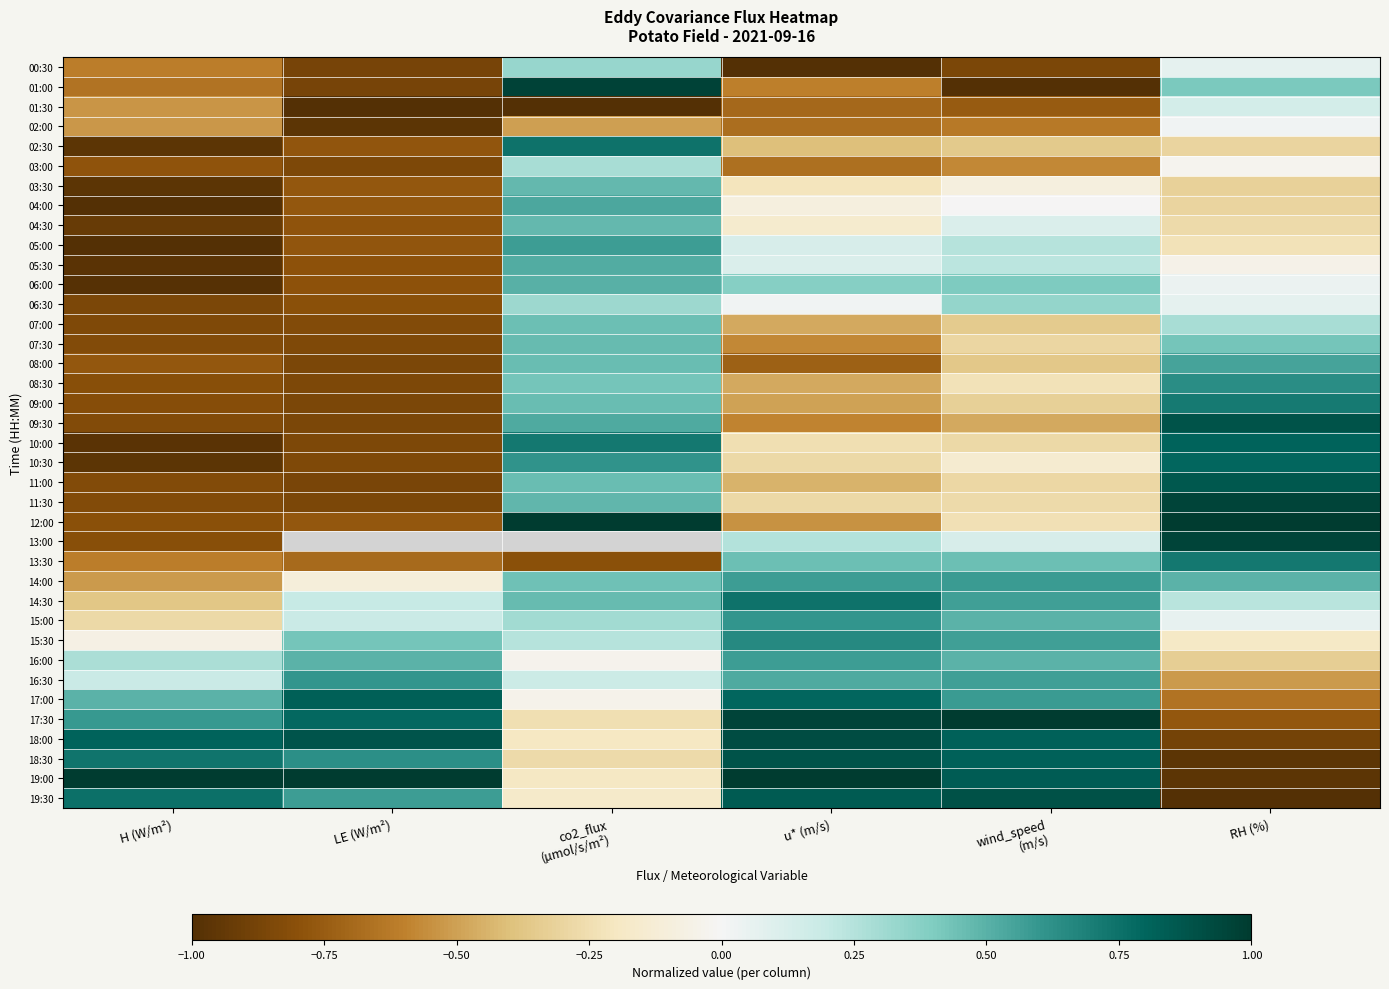

What is the highest value of the 08:30 series?

0.6